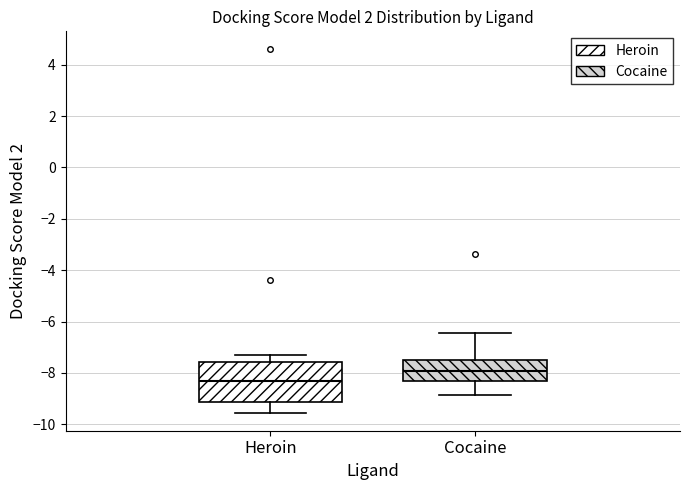

Comparing the boxes themselves (not the whiskers), which one is the tallest?

Heroin